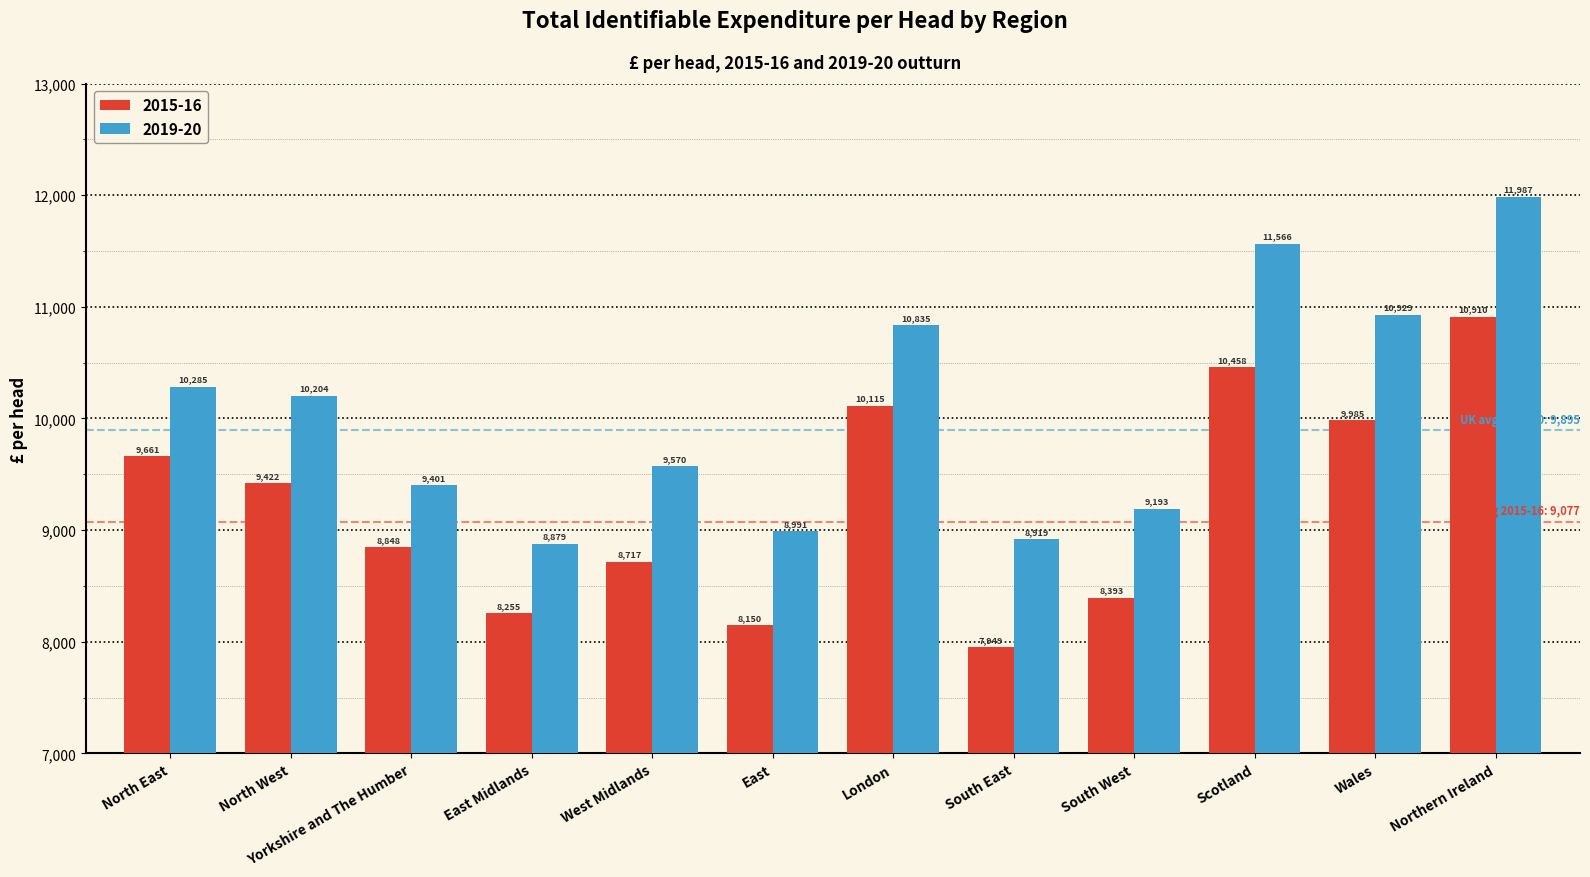

What is the smallest value displayed?

7949